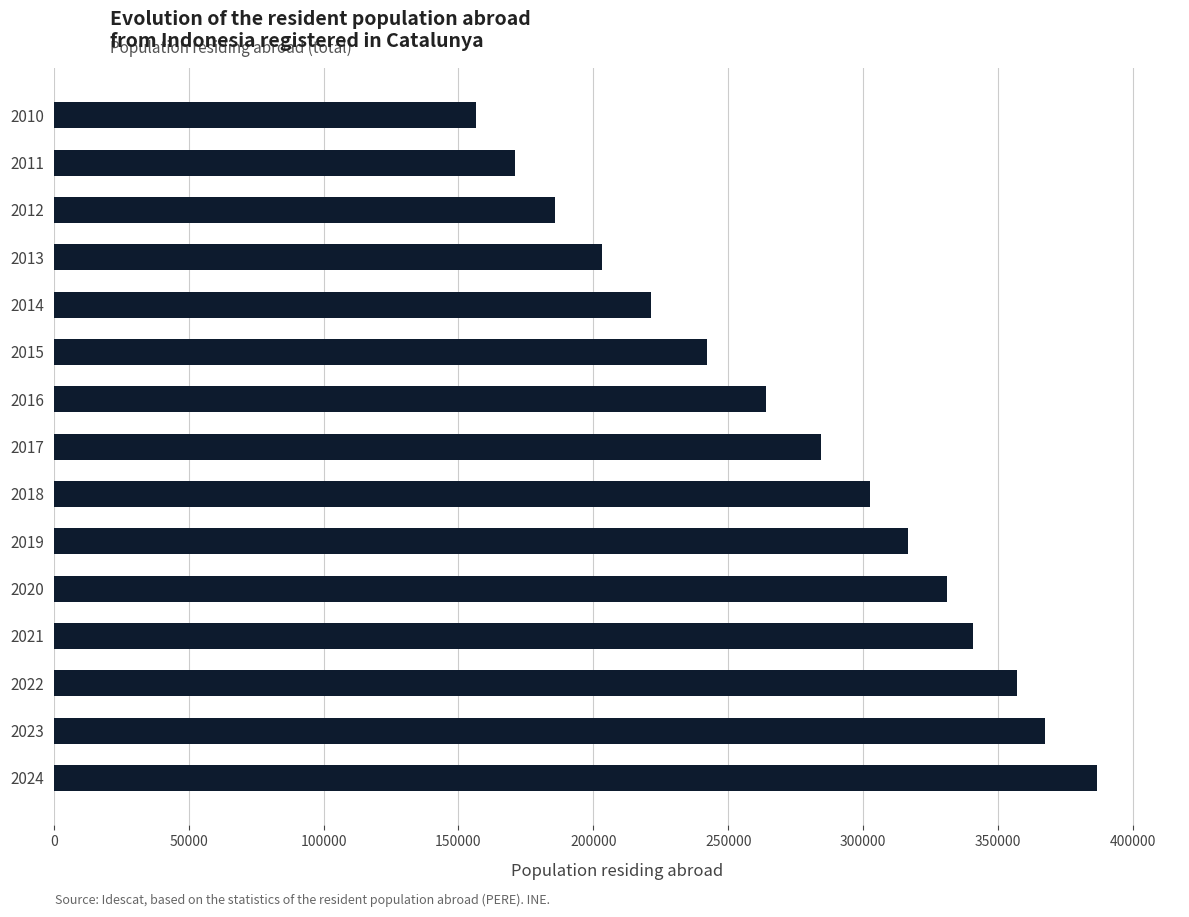

How many distinct data groups are displayed?

1